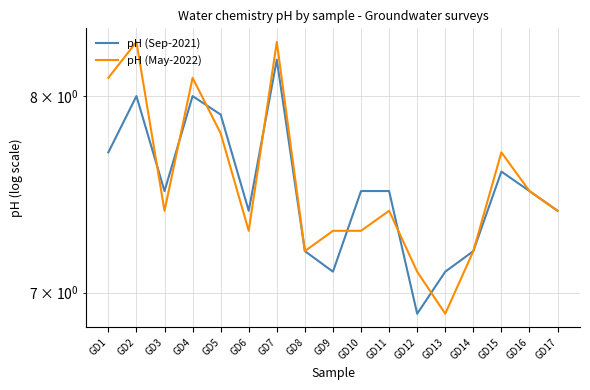

How many intersections are there between pH (Sep-2021) and pH (May-2022)?

7